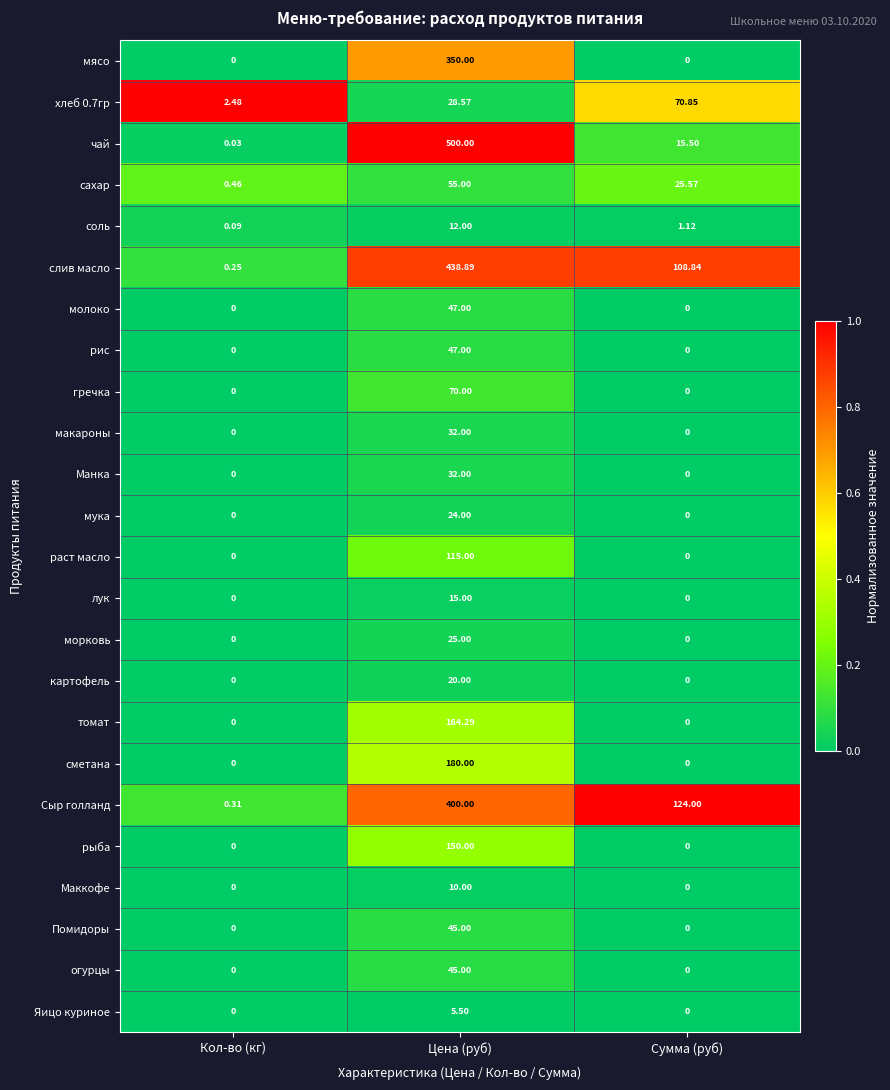

At which category is the sum across all series the highest?

Цена (руб)